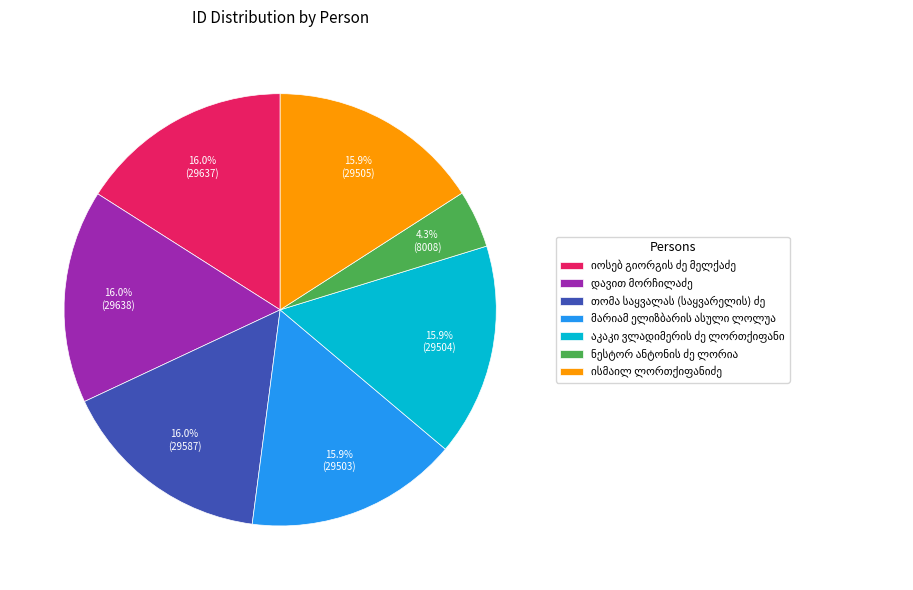

Does any single category account for the majority?

No